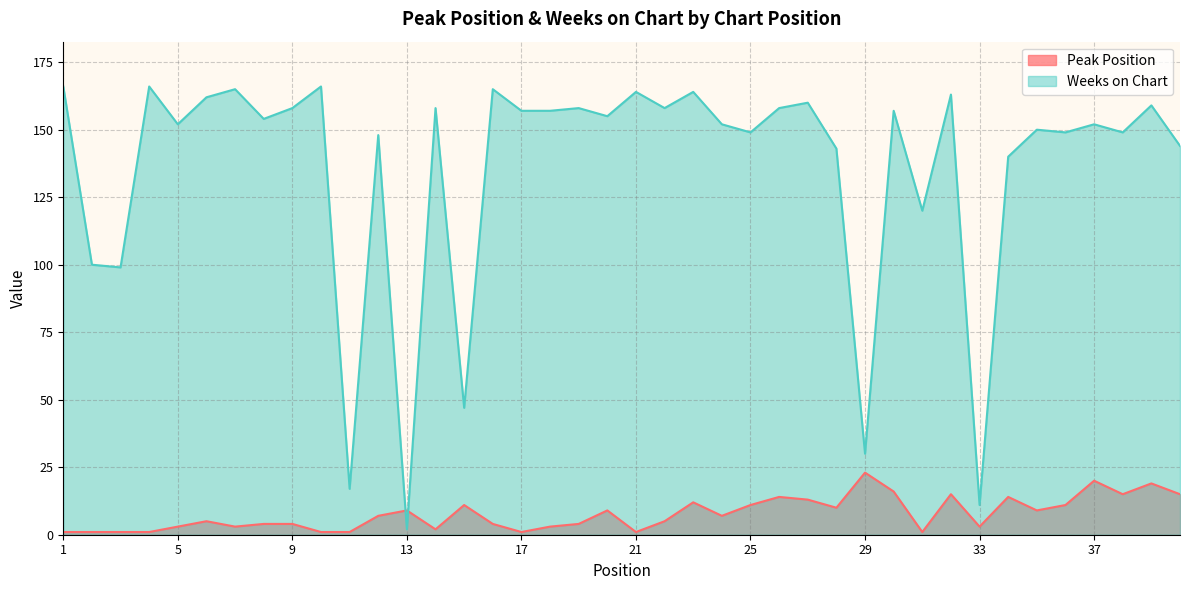

How many intersections are there between Weeks on Chart and Peak Position?

2